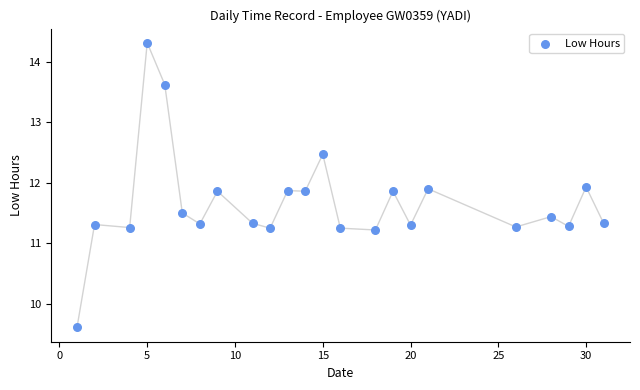

What is the range of Y values (max minus min)?

4.7